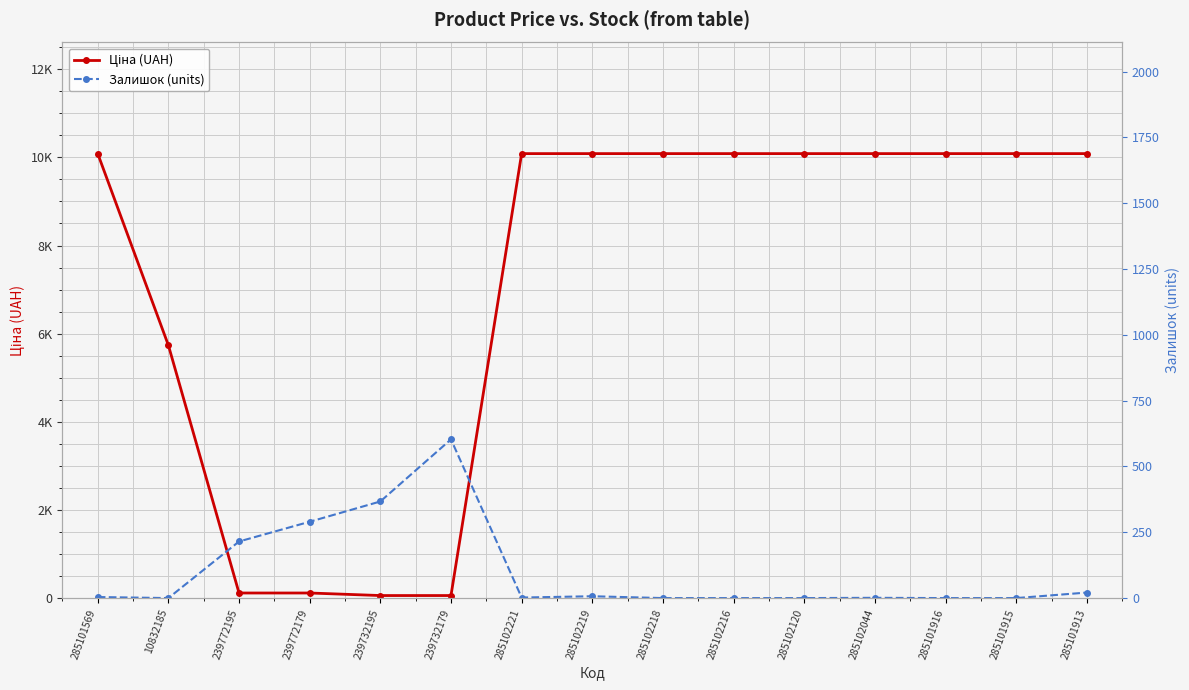

How many intersections are there between Залишок (units) and Ціна (UAH)?

2